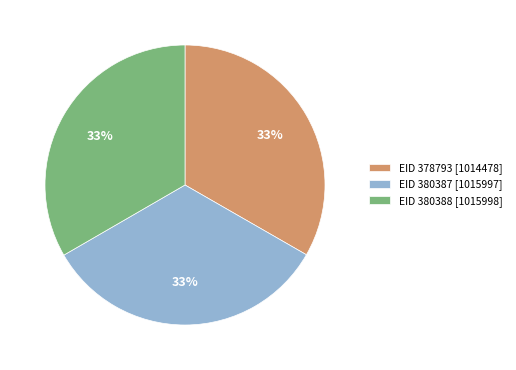

Is it true that EID 378793 [1014478] is 21% of the pie?

False